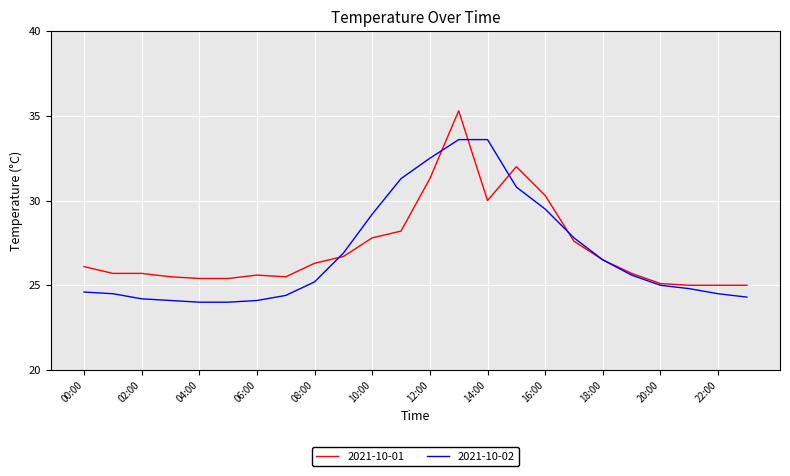

Rank the series by their maximum value, from highest to lowest.

2021-10-01, 2021-10-02